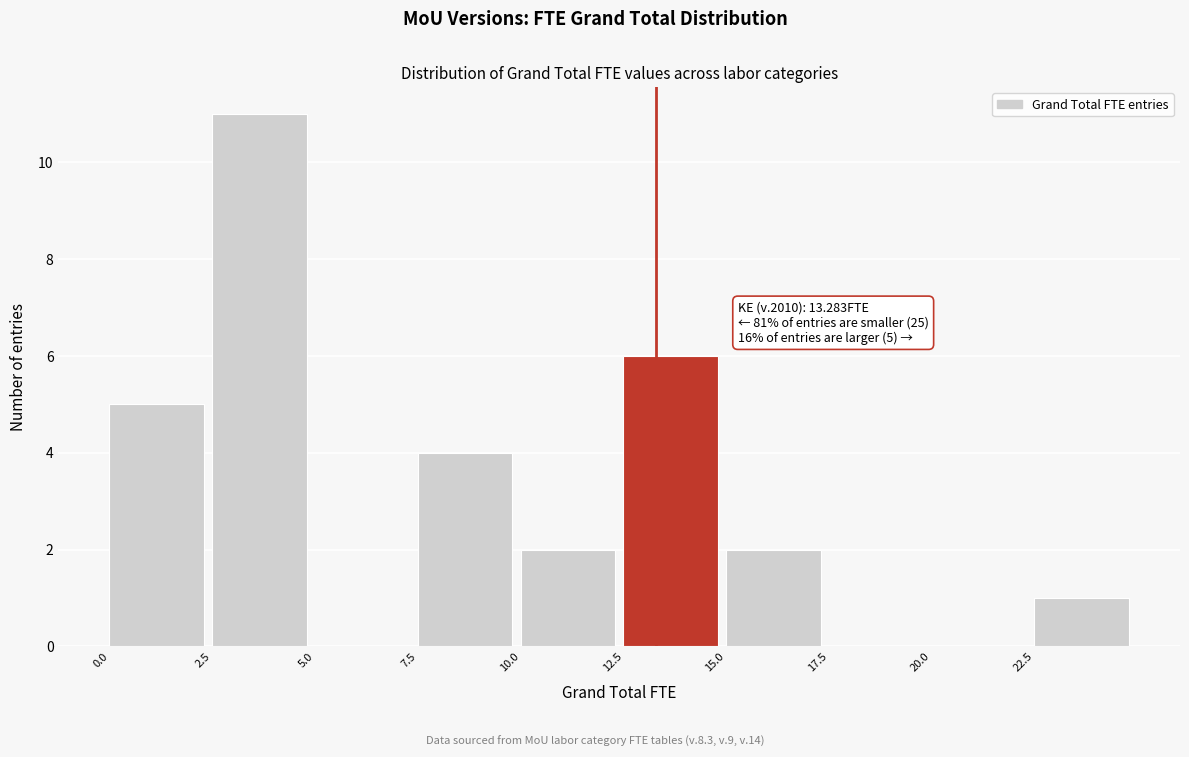

Over which range of the x-axis is the bar tallest?

2.5 to 5.0